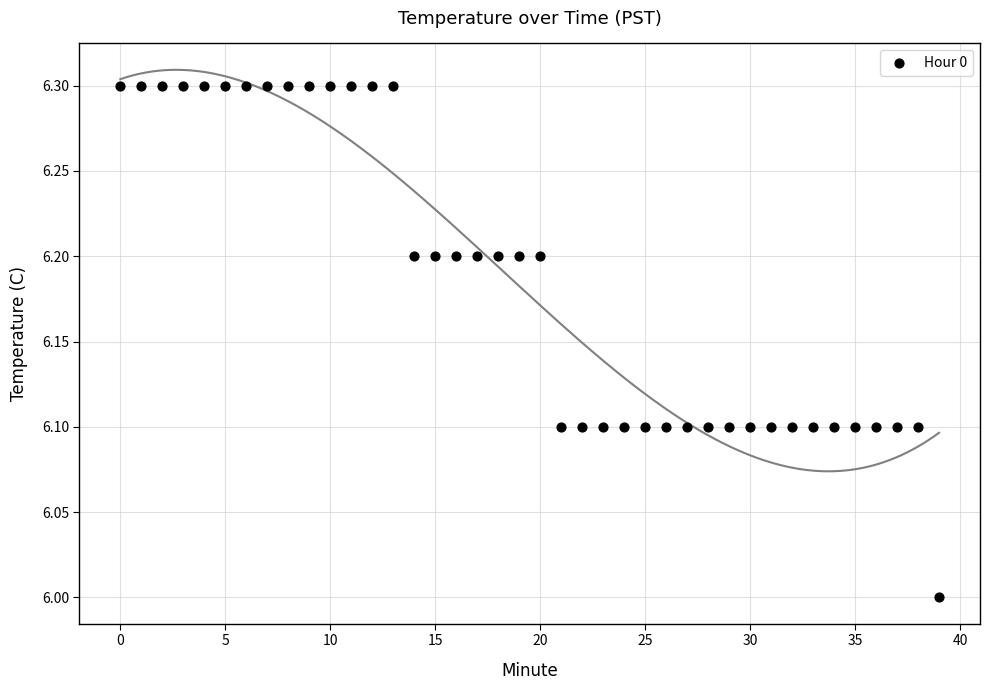

What is the range of Y values (max minus min)?

0.3